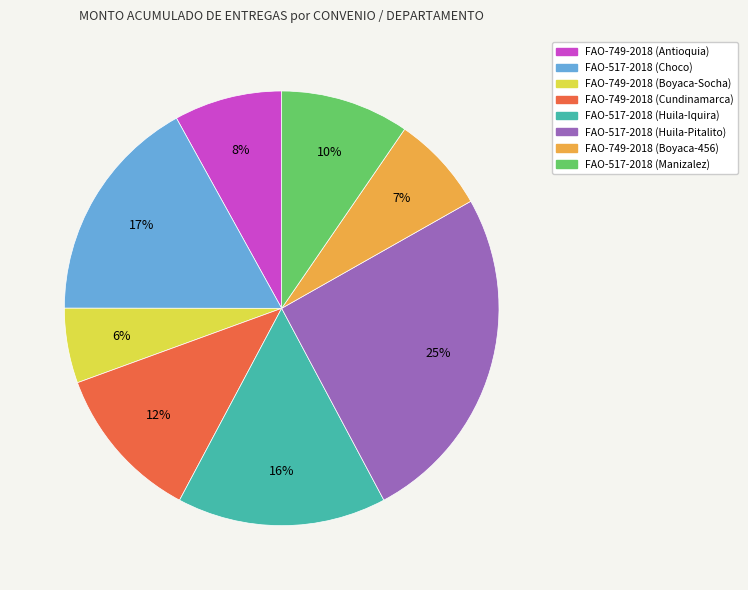

To the nearest percent, what is the combined percentage of FAO-517-2018 (Huila-Pitalito) and FAO-517-2018 (Choco)?

42%